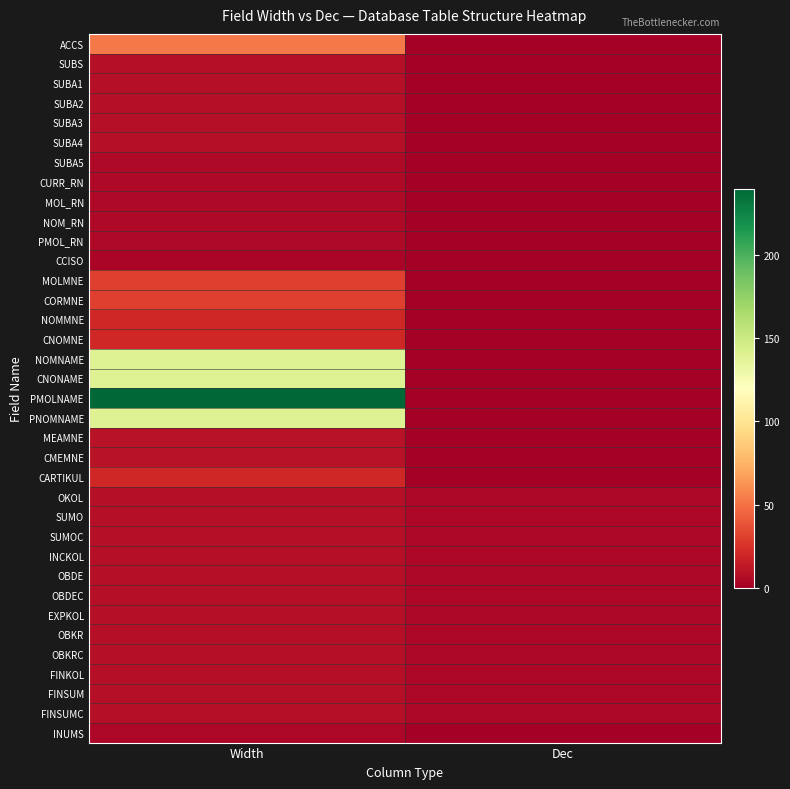

How many data points does each series have?

2